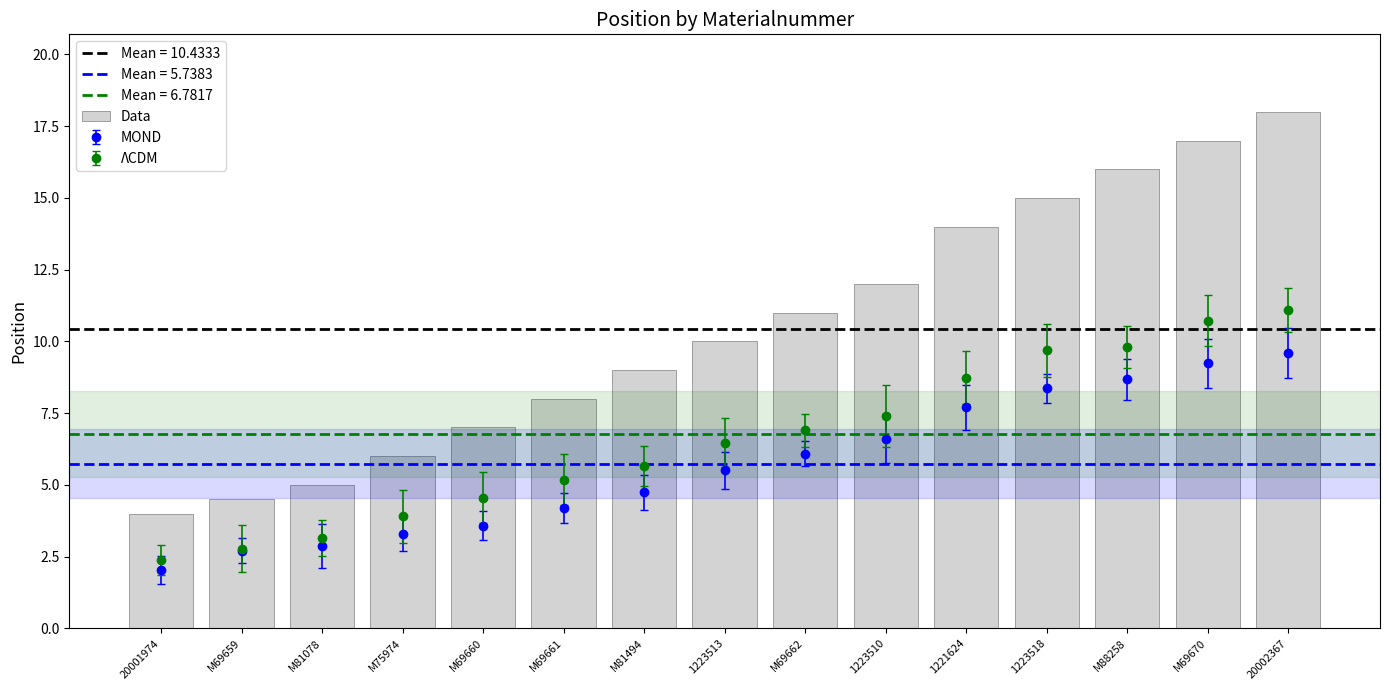

What is the value of the 5th bar from the left?

7.0